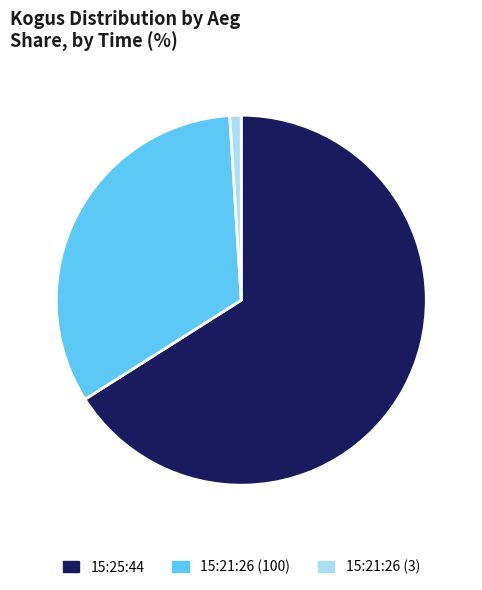

The 15:21:26 (100) slice represents 45% of the pie. True or false?

False